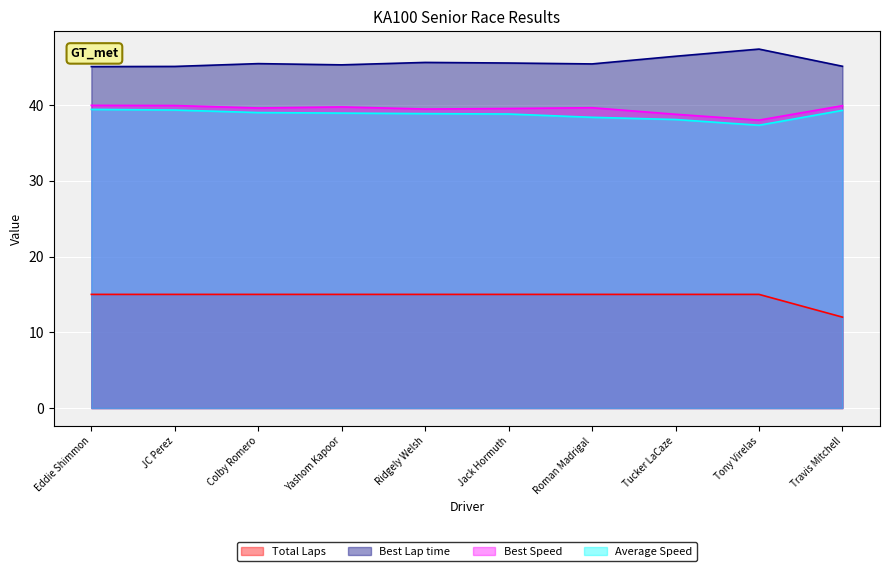

At which category does Best Lap time reach its first local valley?

Yashom Kapoor